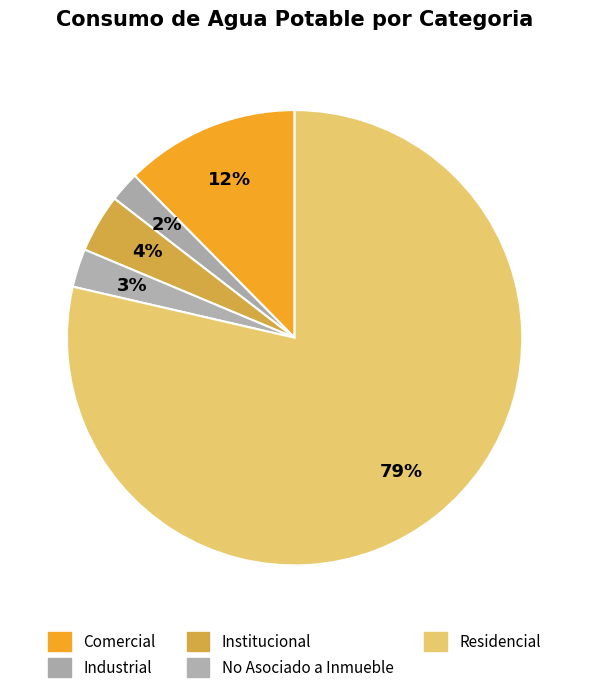

How much of the chart is everything except Institucional?

95.9%